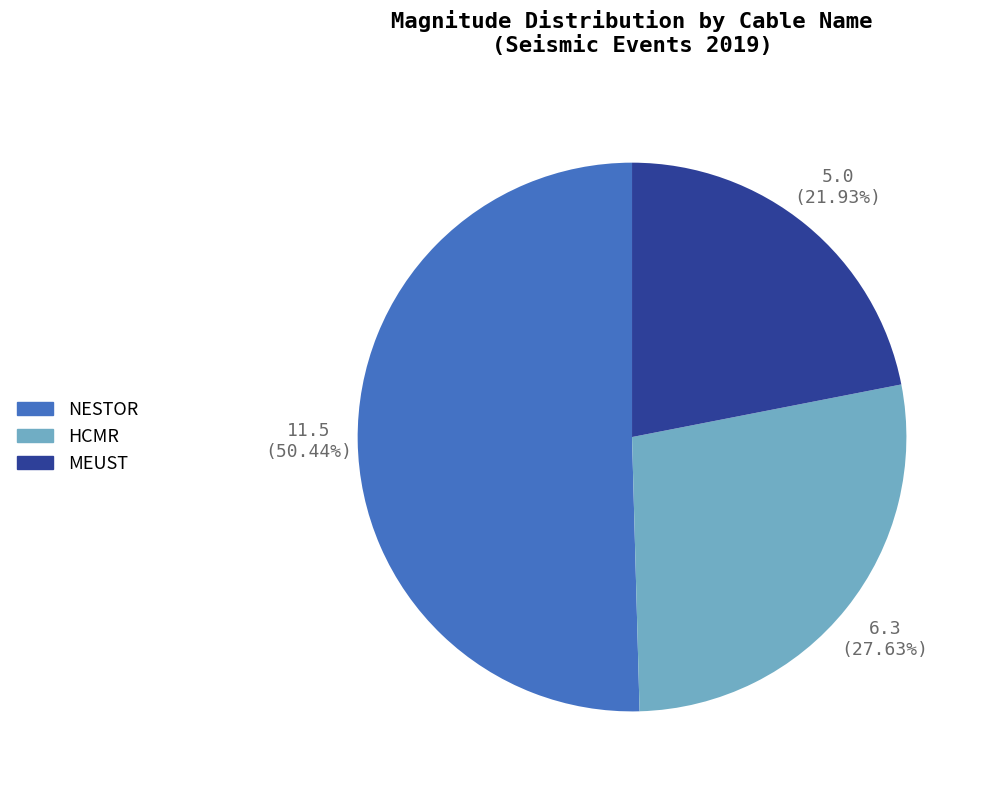

Is there a majority slice in this chart?

Yes